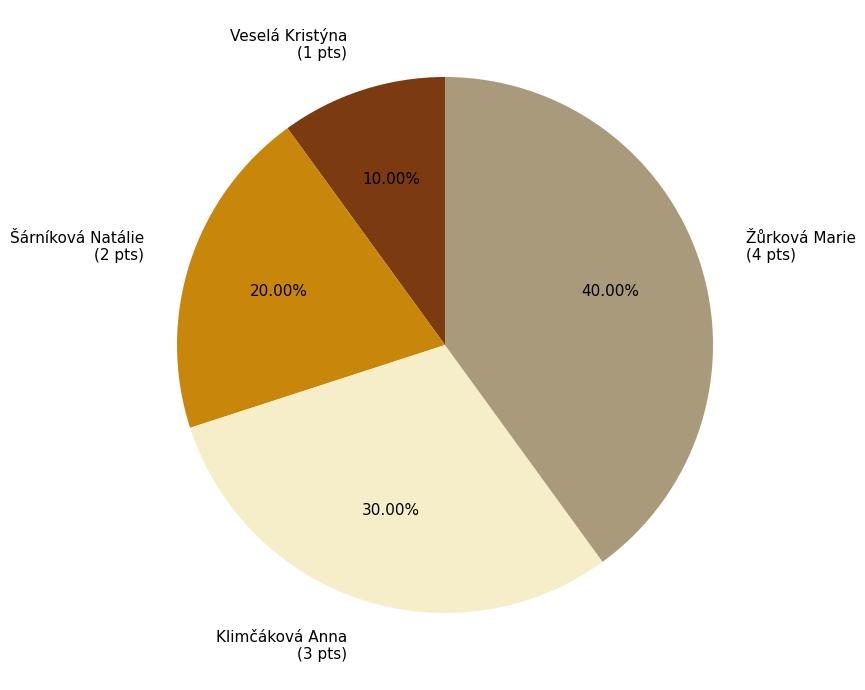

Rank the categories by value from lowest to highest.

Veselá Kristýna, Šárníková Natálie, Klimčáková Anna, Žůrková Marie